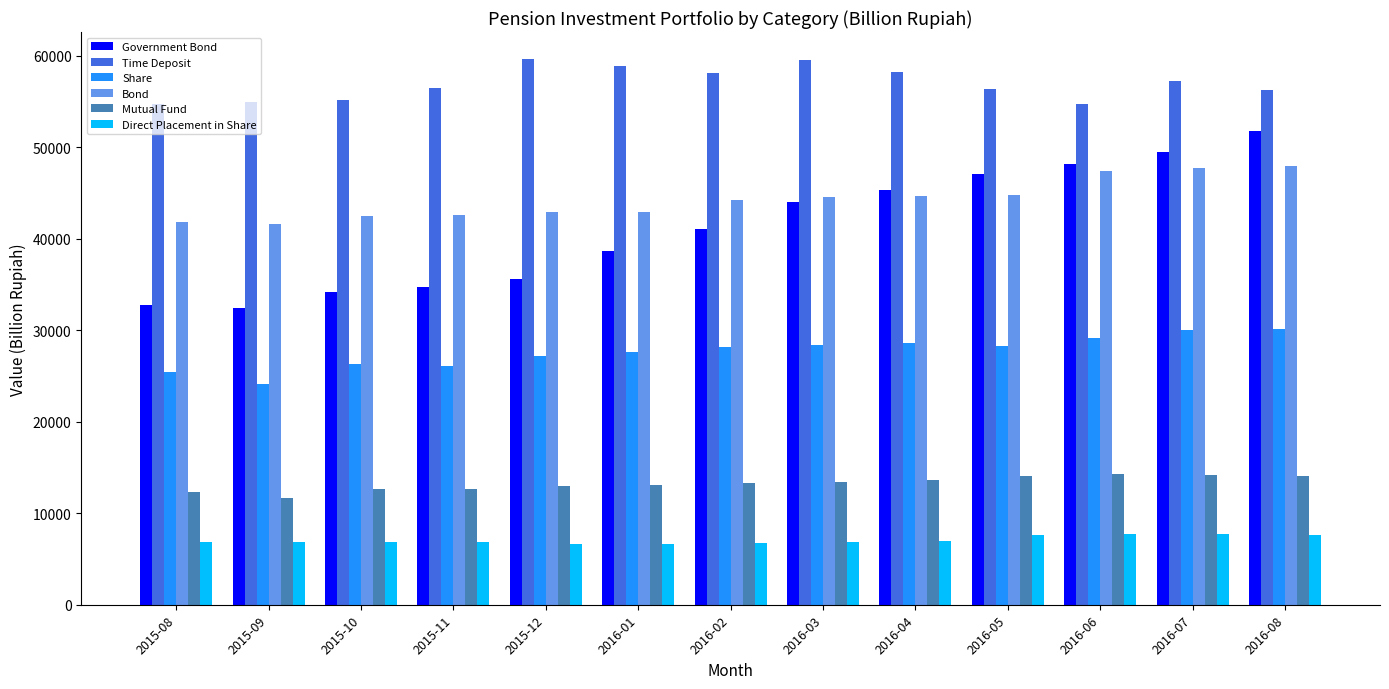

The Time Deposit series shows 54731.1 at 2016-06. True or false?

True